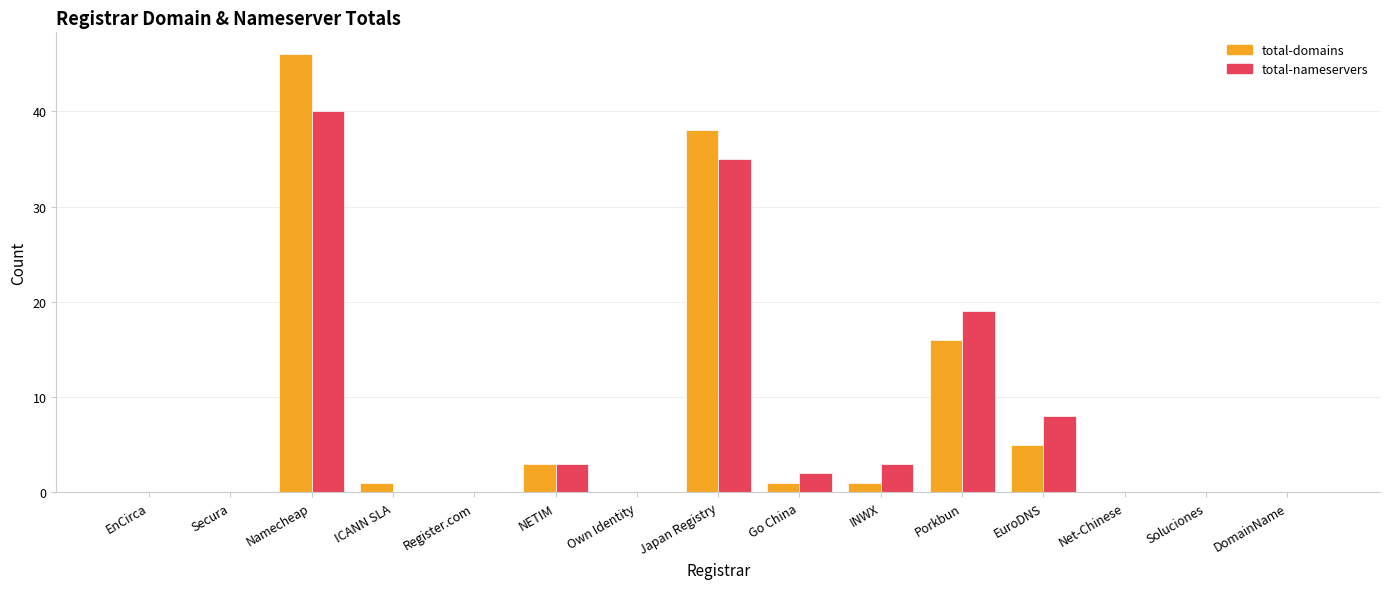

What value does the total-domains series have at Namecheap, to the nearest 10?

50